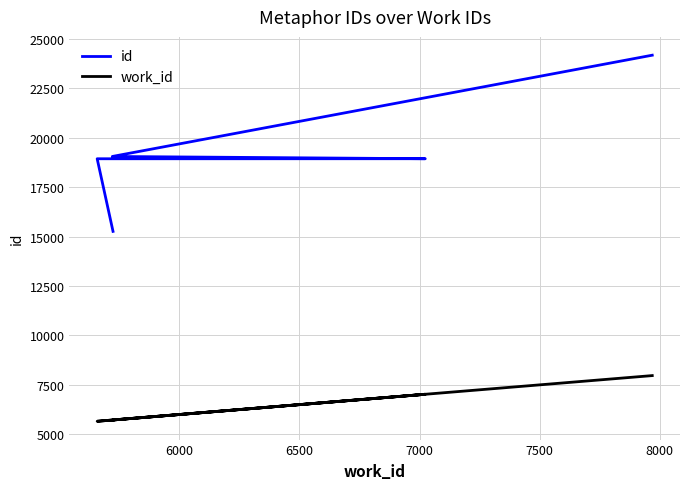

Is it true that id equals 26899 at 6500?

False